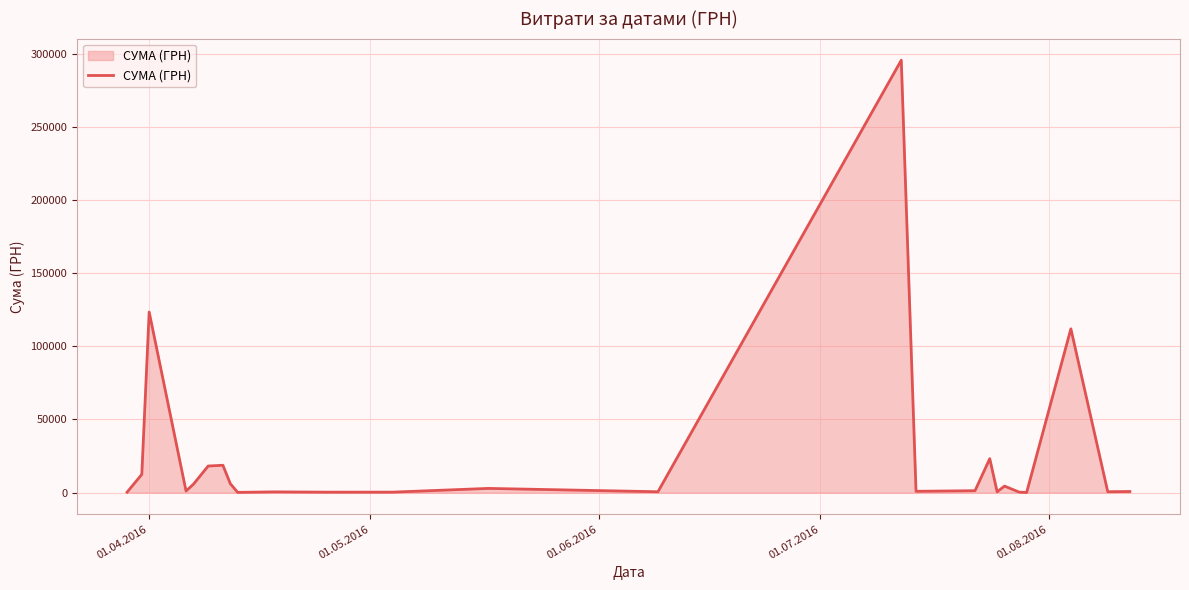

What is the greatest value displayed?

295638.6